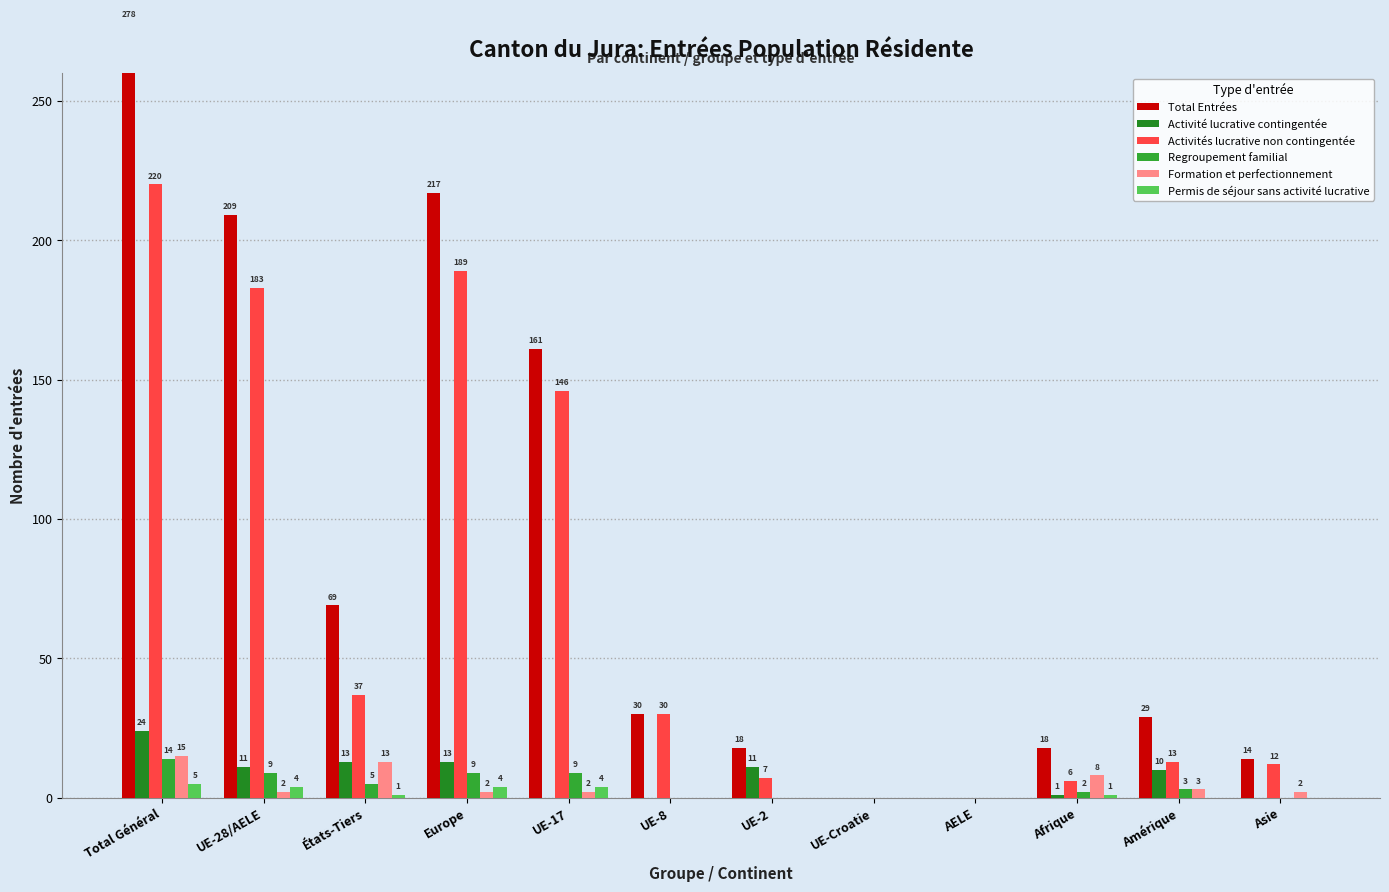

Which series has the largest range (max minus min)?

Total Entrées